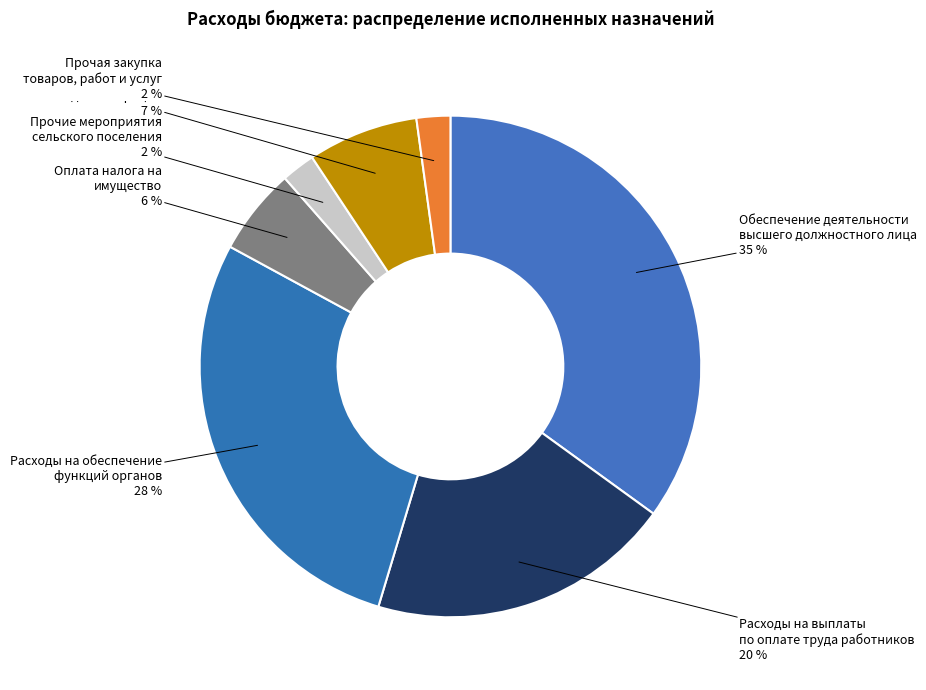

Which category has the smallest portion of the pie?

Прочие мероприятия
сельского поселения